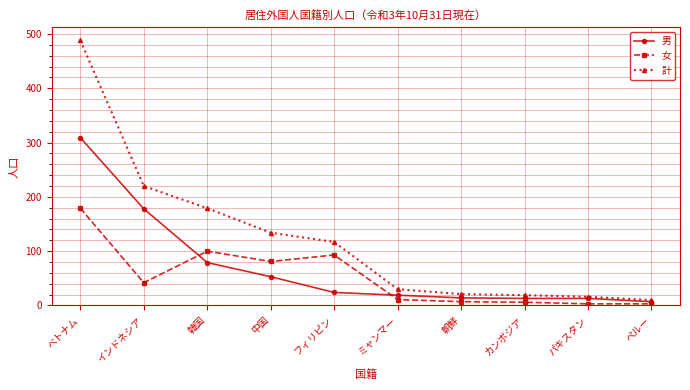

The 計 series shows 95 at 韓国. True or false?

False